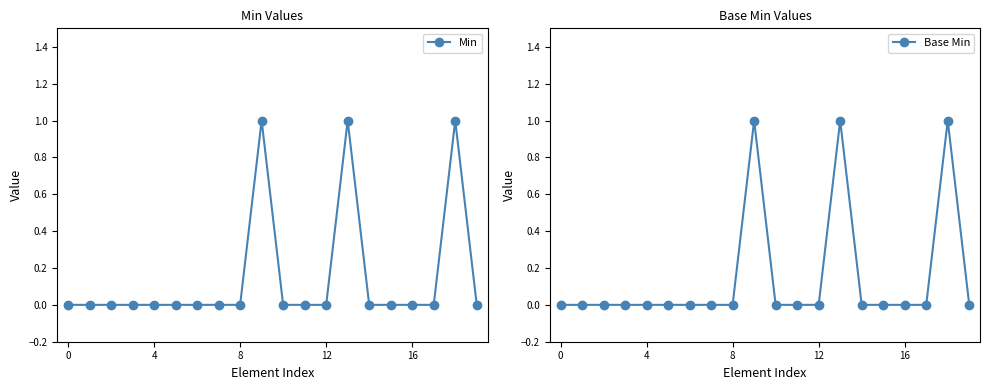

True or false: Min and Base Min cross at least once.

False